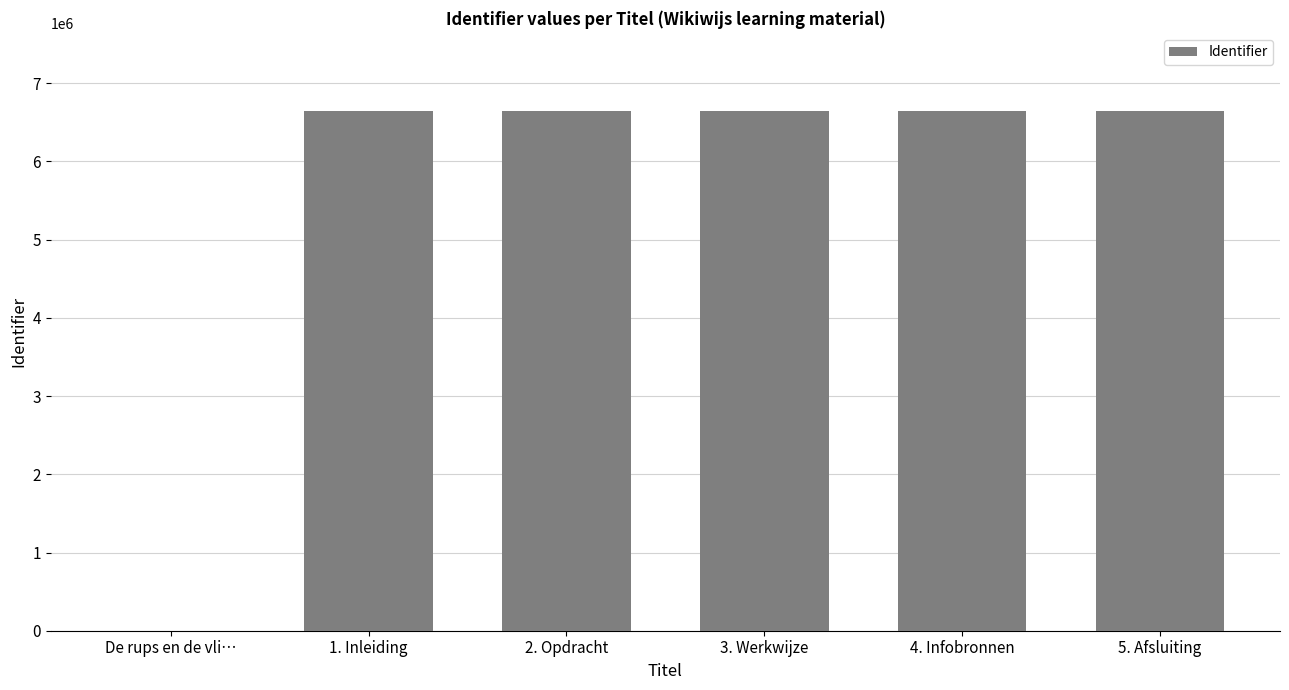

How many positive values are there?

5